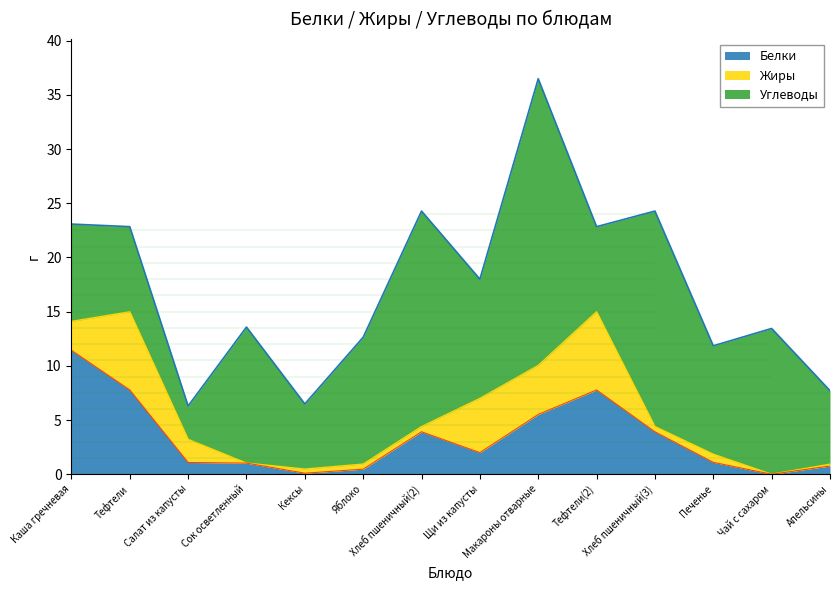

What is the difference between the Белки values at Каша гречневая and Яблоко?

11.0